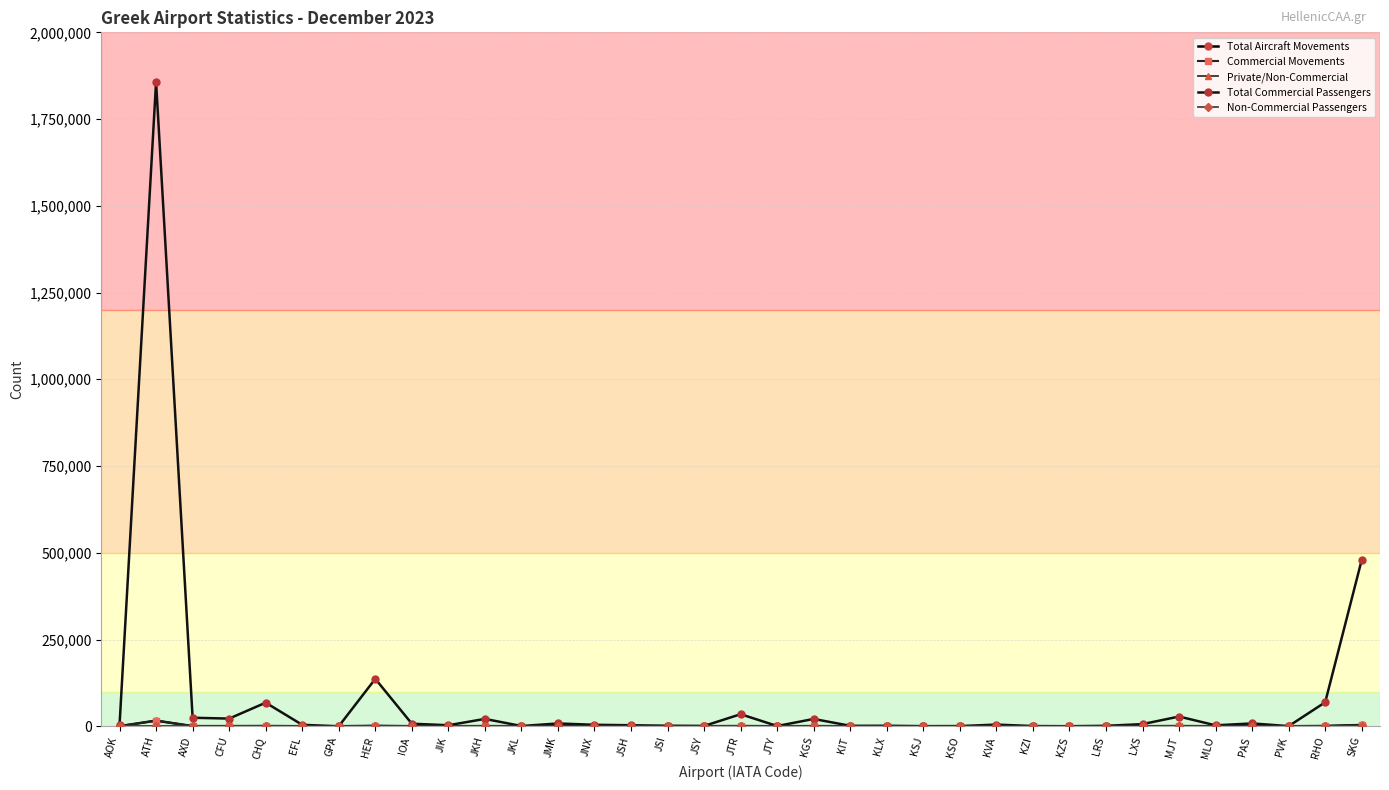

At how many categories does at least one series exceed 791269?

1